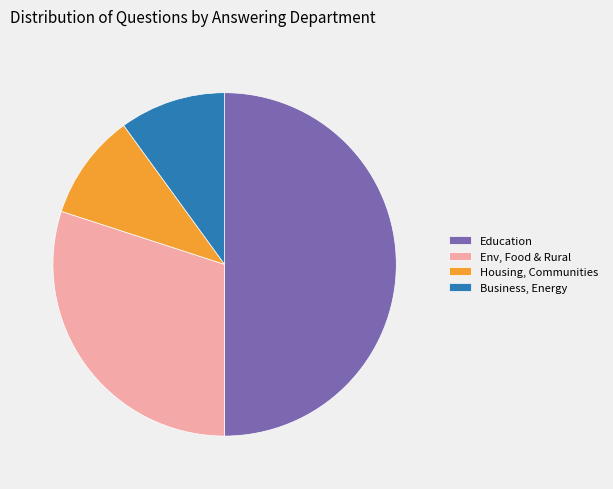

Between Education and Business, Energy, which is larger?

Education